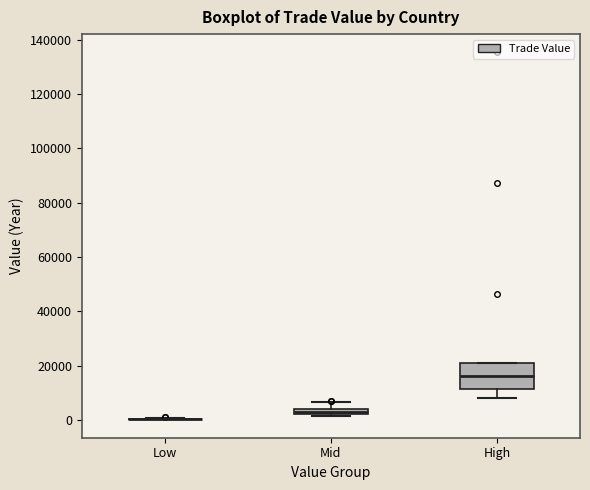

Which box is the tallest, from its lower edge to its upper edge?

High